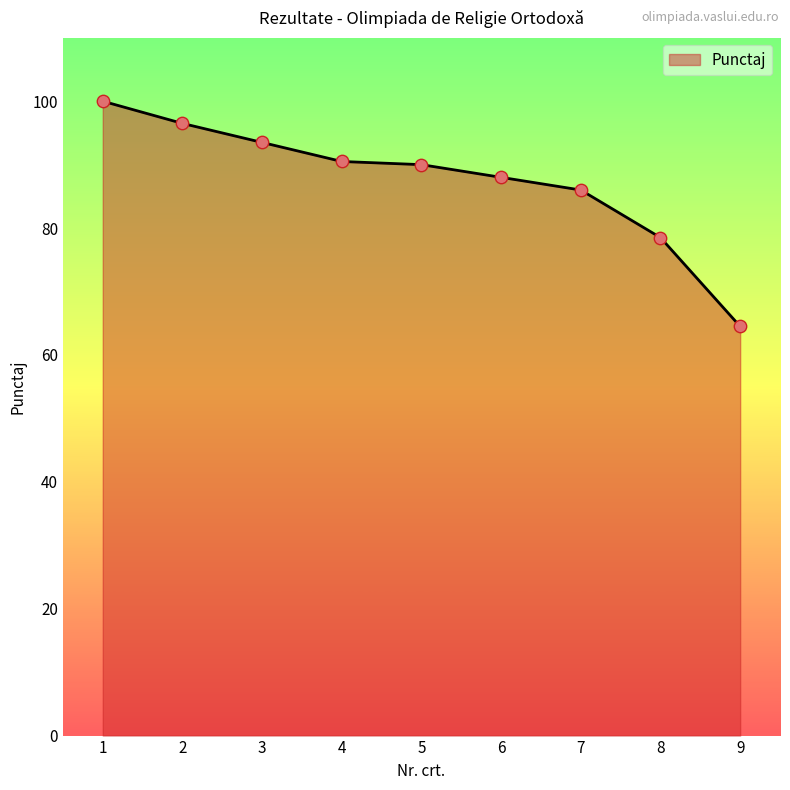

Between 7 and 6, which is larger?

6